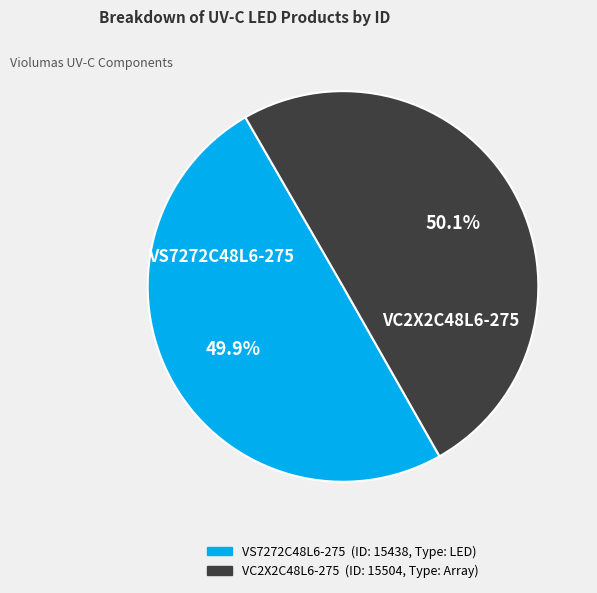

True or false: VC2X2C48L6-275 accounts for 50% of the total.

True